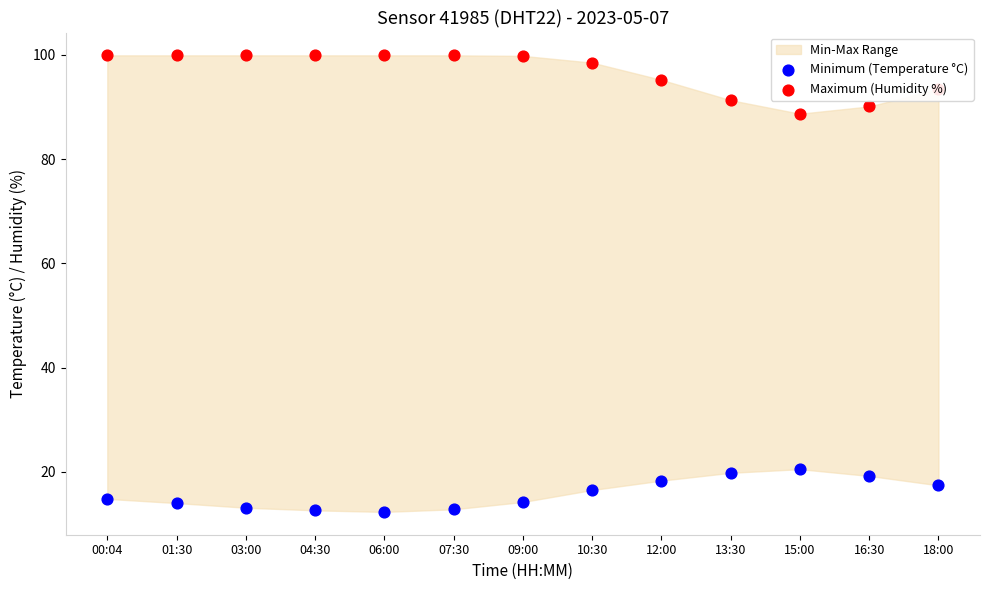

At which category is the sum across all series the highest?

10:30